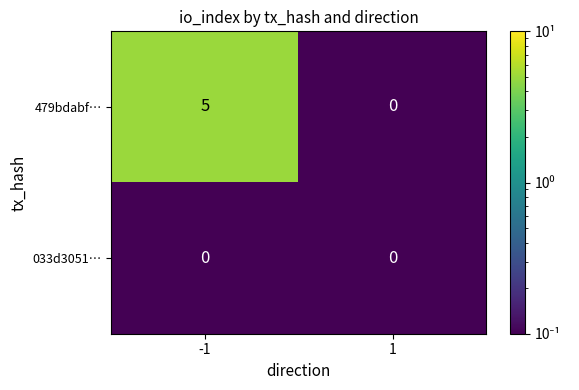

Count the number of data series in this chart.

2